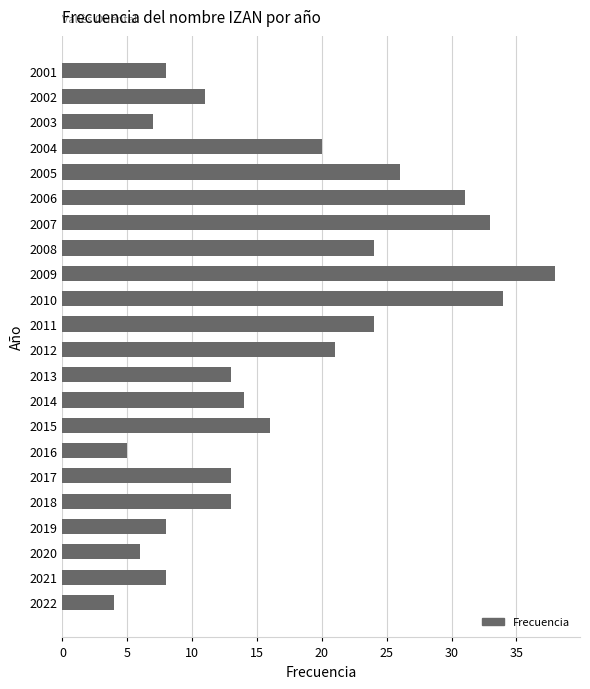

Reading top to bottom, what are all the values shown in this chart?

2001=8	2002=11	2003=7	2004=20	2005=26	2006=31	2007=33	2008=24	2009=38	2010=34	2011=24	2012=21	2013=13	2014=14	2015=16	2016=5	2017=13	2018=13	2019=8	2020=6	2021=8	2022=4